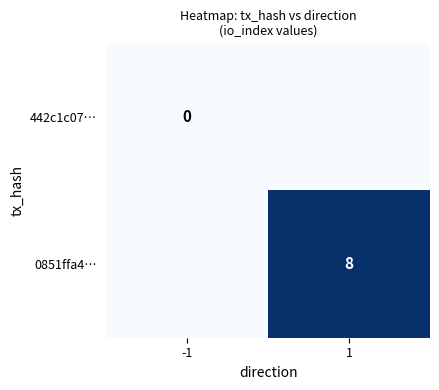

Is the value of 442c1c07… at -1 greater than the value of 0851ffa4… at 1?

No